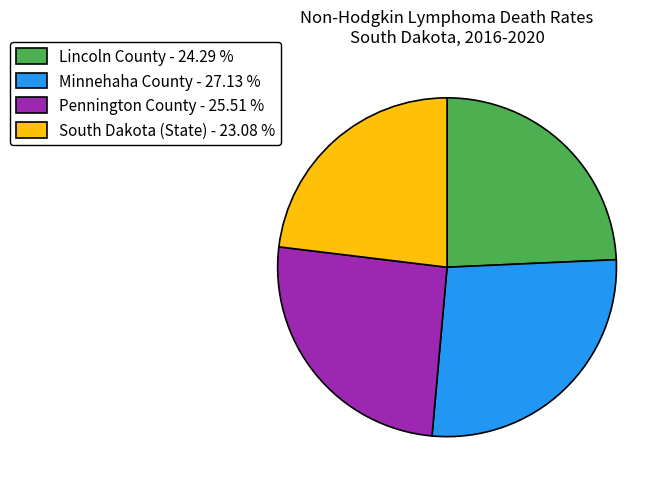

The Pennington County slice represents 36% of the pie. True or false?

False